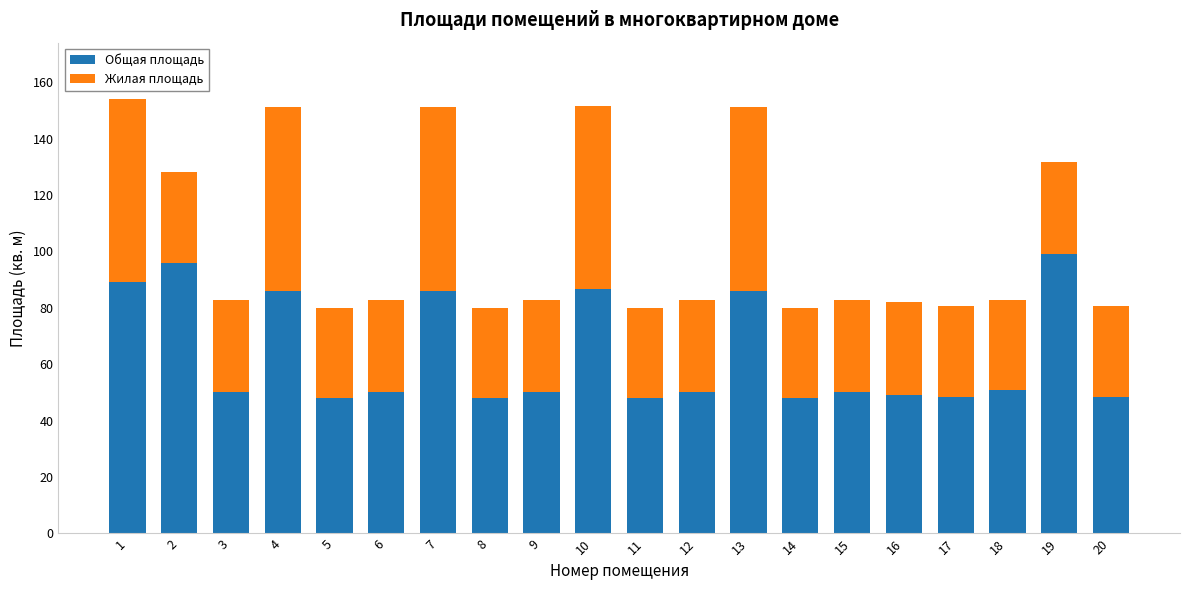

The value of Общая площадь at 2 is 95.9. True or false?

True